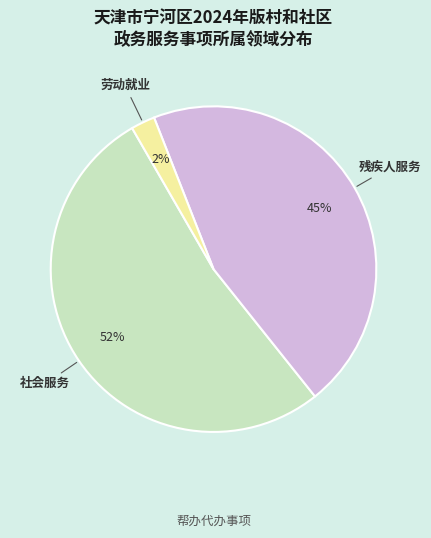

To the nearest percent, what is the average slice percentage?

33%